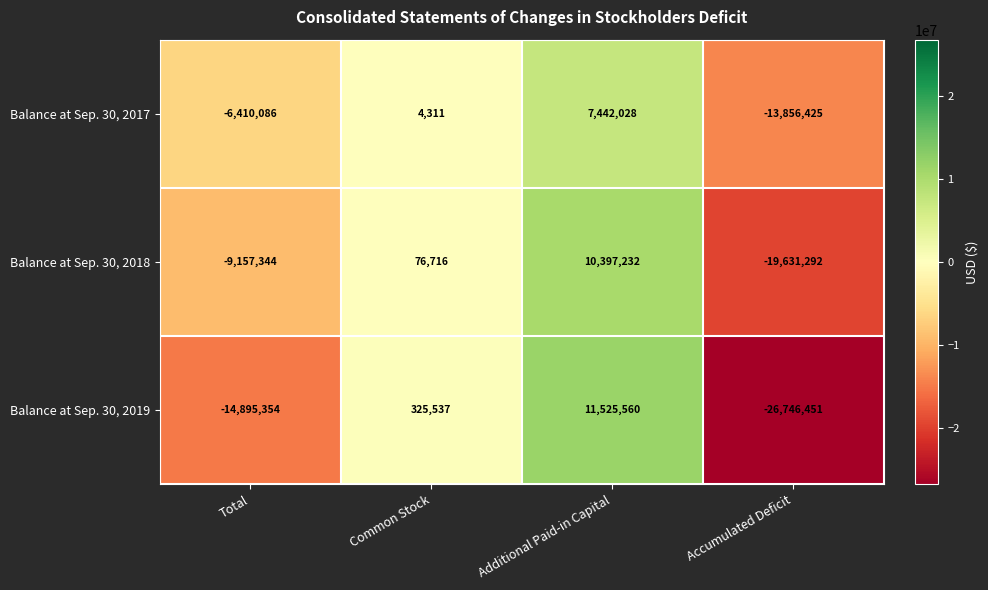

List the series in order of their overall mean, lowest first.

Balance at Sep. 30, 2019, Balance at Sep. 30, 2018, Balance at Sep. 30, 2017